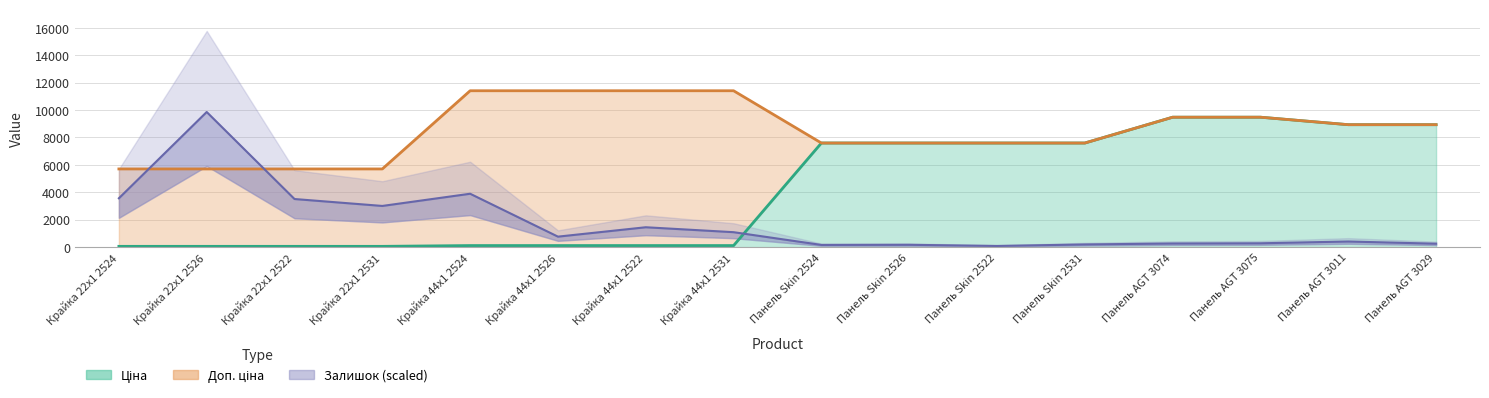

Rank the categories by Залишок value from highest to lowest.

Крайка 22x1 2526, Крайка 44x1 2524, Крайка 22x1 2524, Крайка 22x1 2522, Крайка 22x1 2531, Крайка 44x1 2522, Крайка 44x1 2531, Крайка 44x1 2526, Панель AGT 3011, Панель AGT 3075, Панель AGT 3074, Панель AGT 3029, Панель Skin 2531, Панель Skin 2526, Панель Skin 2524, Панель Skin 2522